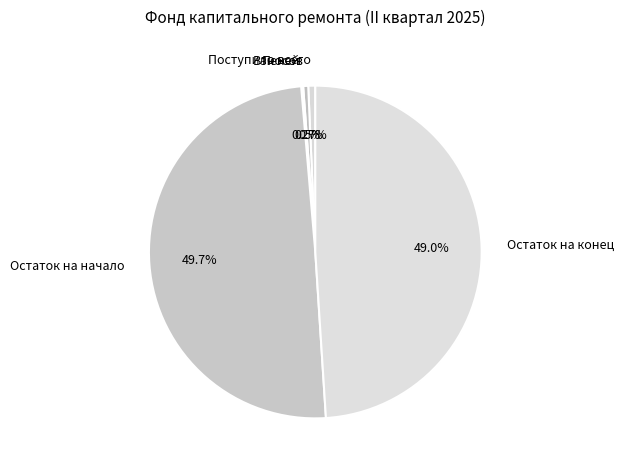

The Остаток на конец slice represents 36% of the pie. True or false?

False